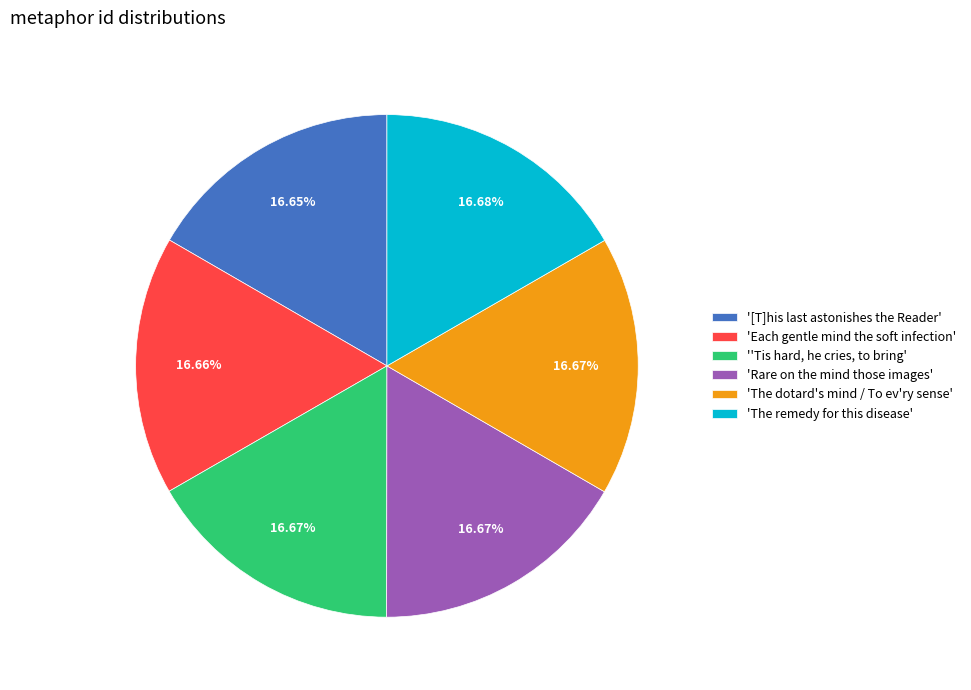

Combined, do 'The remedy for this disease' and 'The dotard's mind / To ev'ry sense' account for over 50%?

No